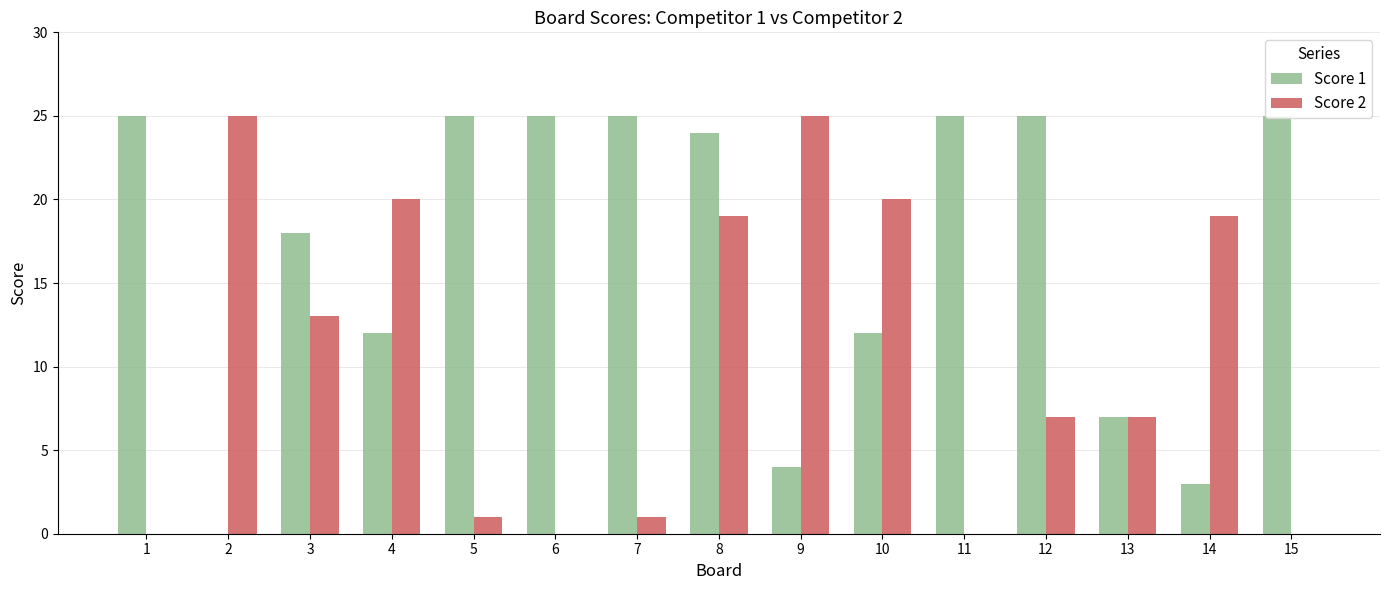

Is the value of Score 2 at 12 greater than the value of Score 1 at 6?

No